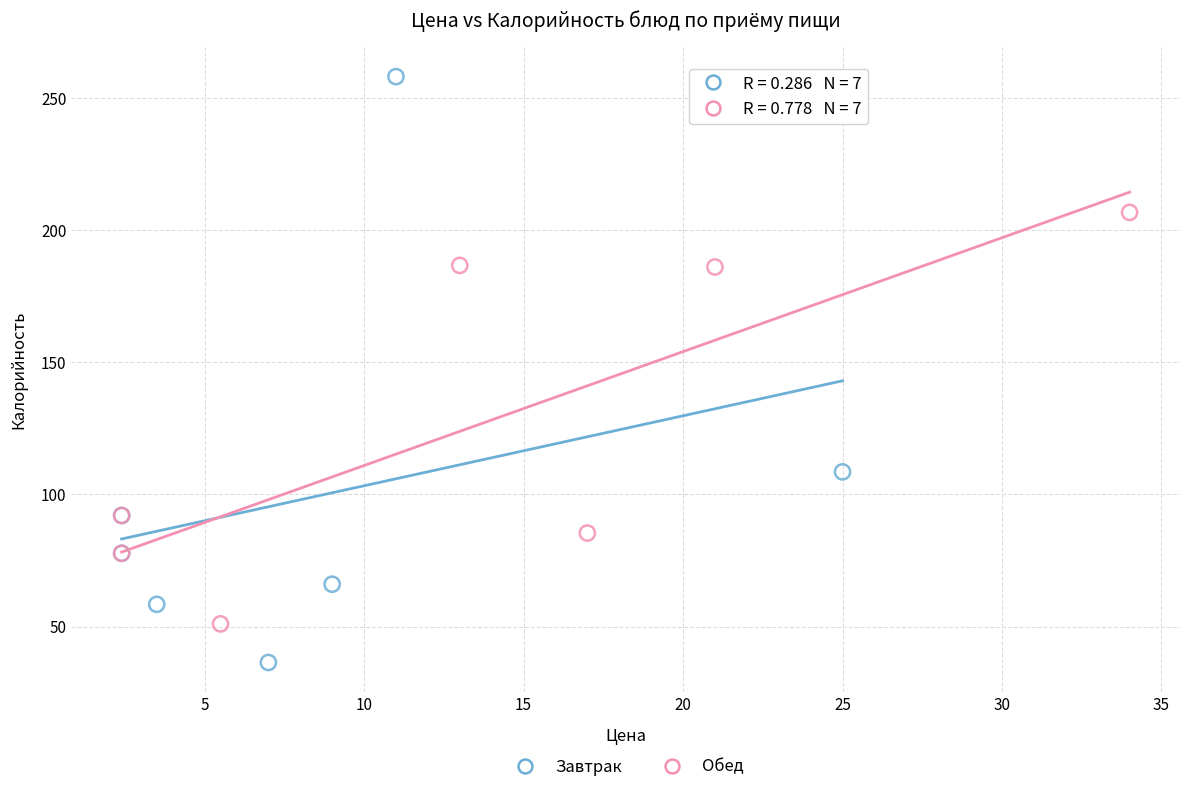

Which series has the widest spread of Y values?

Завтрак